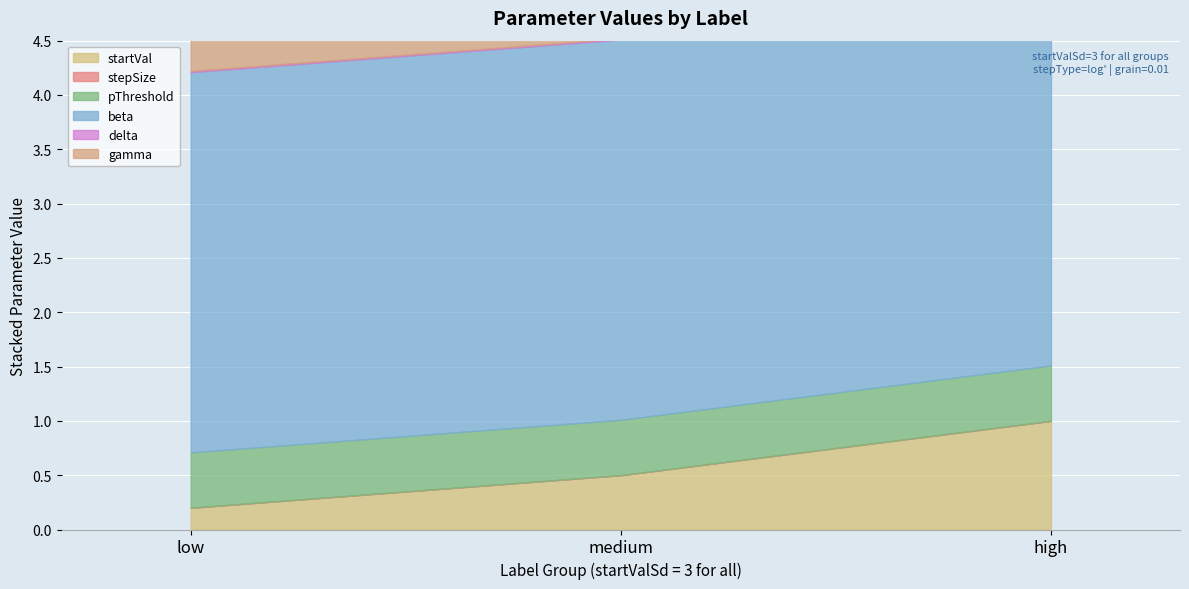

Reading left to right, transcribe all the data shown in this chart.

startVal: low=0.2	medium=0.5	high=1.0
stepSize: low=0.0	medium=0.0	high=0.0
pThreshold: low=0.5	medium=0.5	high=0.5
beta: low=3.5	medium=3.5	high=3.5
delta: low=0.0	medium=0.0	high=0.0
gamma: low=0.5	medium=0.5	high=0.5